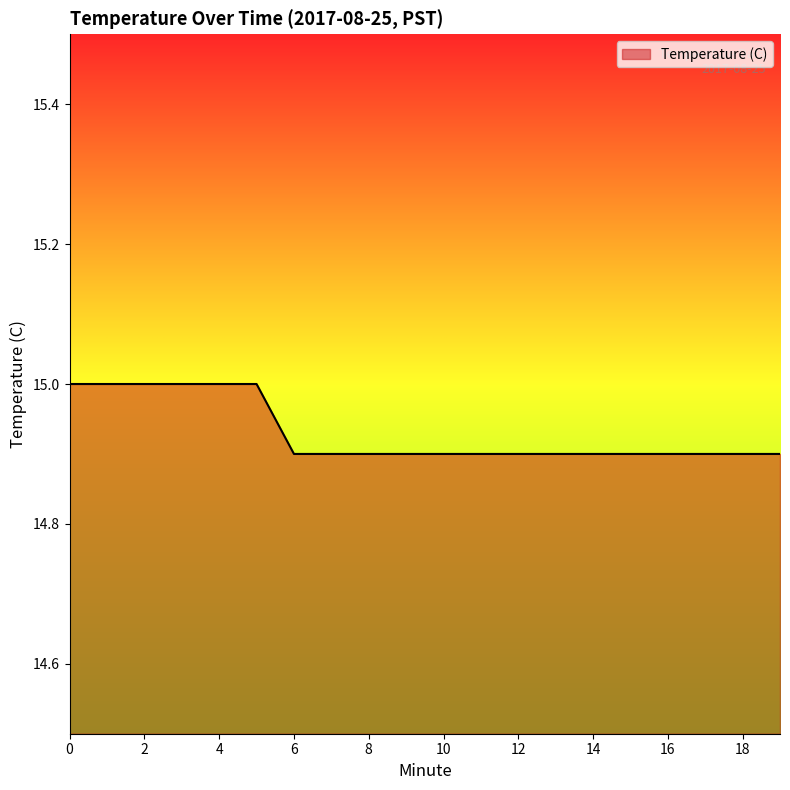

What is the maximum value shown in the chart?

15.0